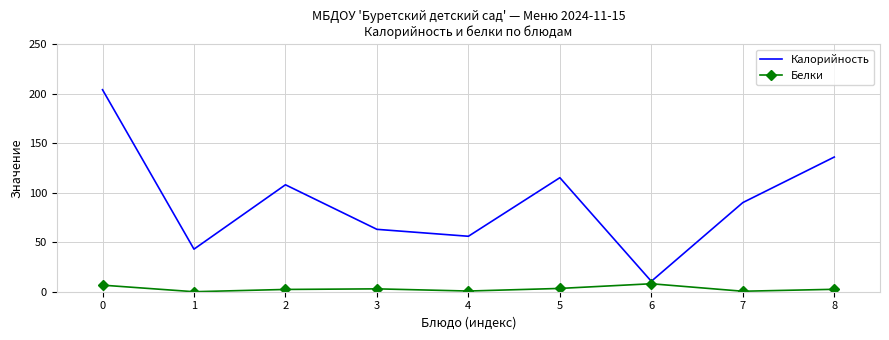

The Белки series shows 2.3 at 2. True or false?

True